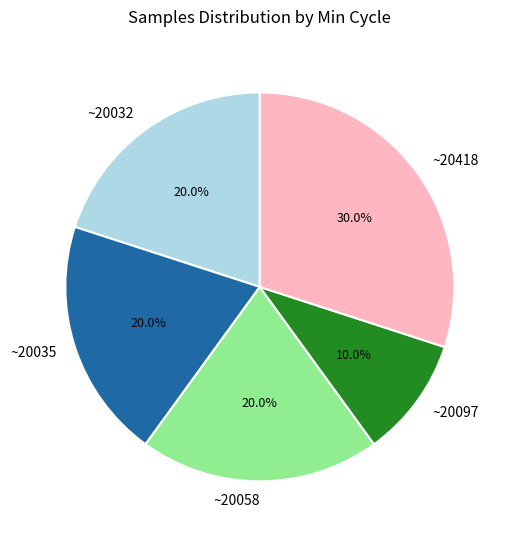

Is the sum of ~20032 and ~20035 greater than half?

No